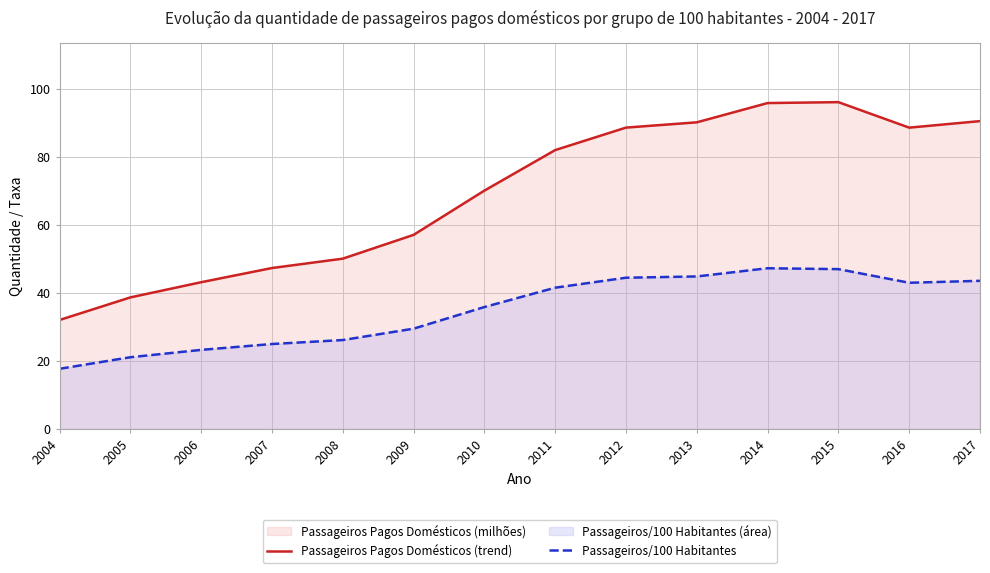

How many values in the Passageiros/100 Habitantes series are below 41?

7